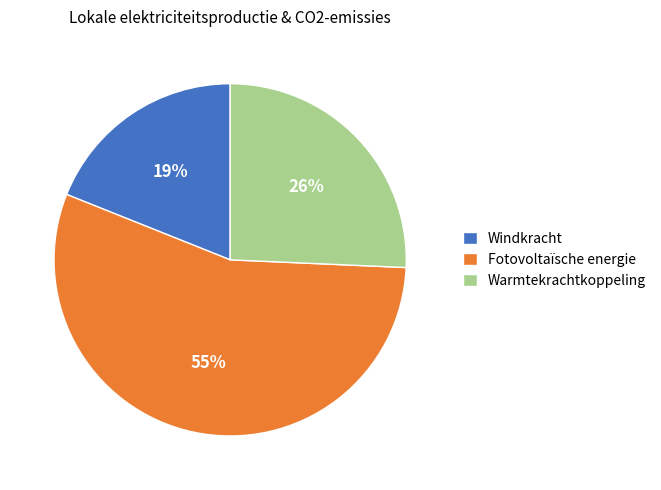

What is the ratio of the value at Windkracht to the value at Warmtekrachtkoppeling?

0.7